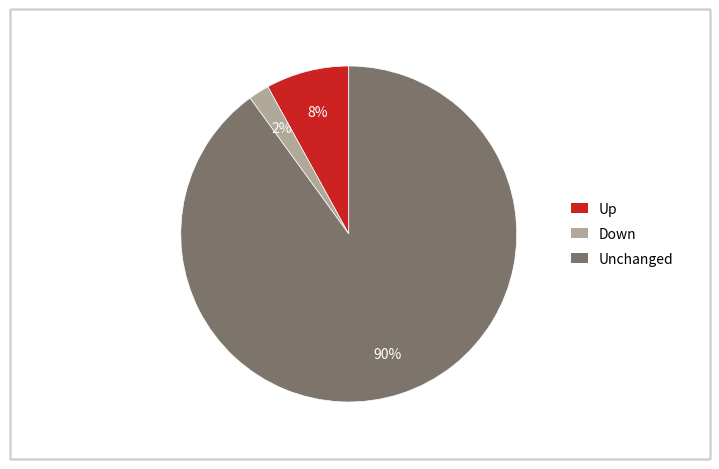

Do Up and Down together represent more than half of the pie?

No